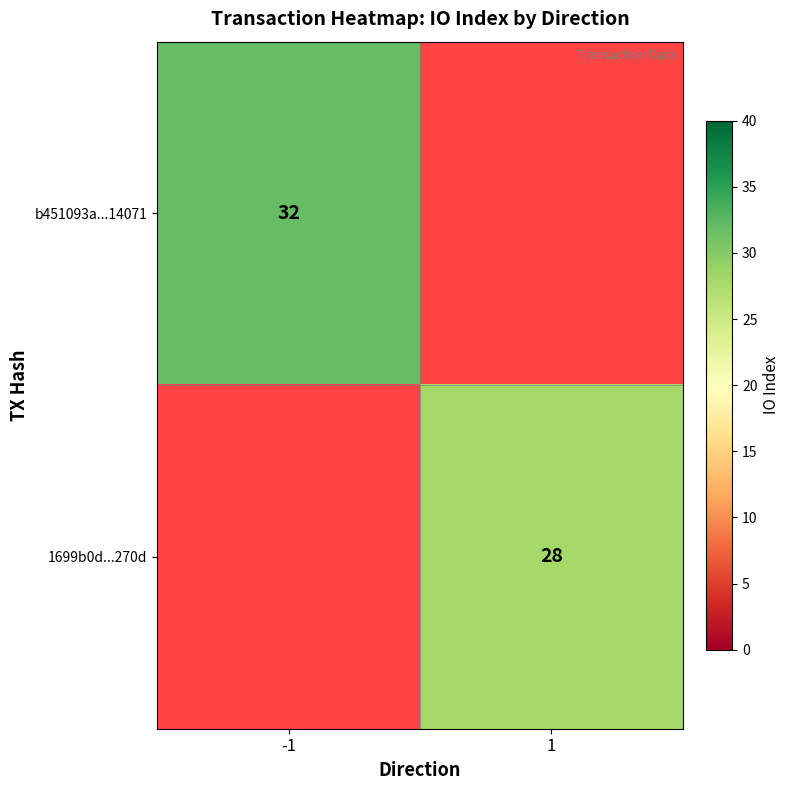

The 1699b0d...270d series shows 13 at 1. True or false?

False